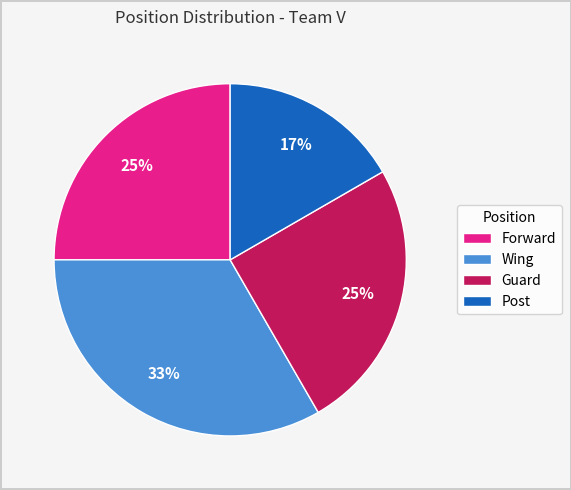

What is the smallest slice in the pie chart?

Post